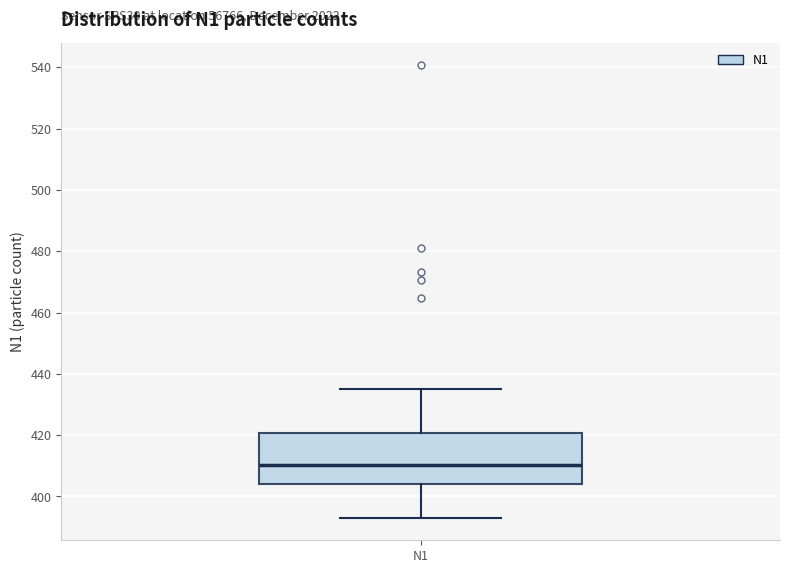

Where does the median line of the box for N1 sit on the y-axis? The values are not printed on the chart, so give them approximately, as read against the axis.

410